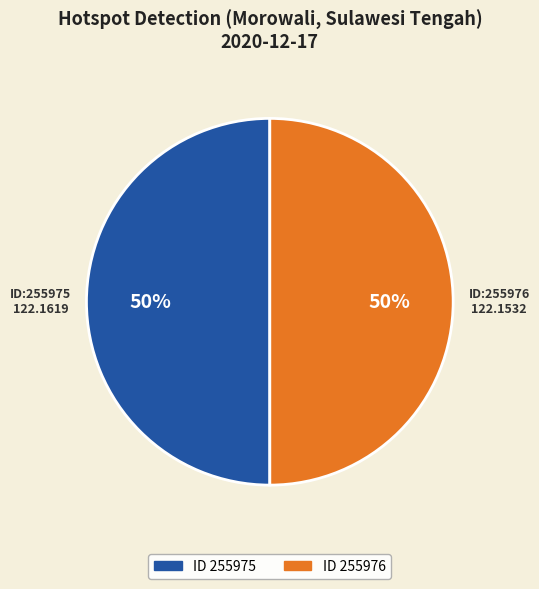

To the nearest percent, what is the average slice percentage?

50%